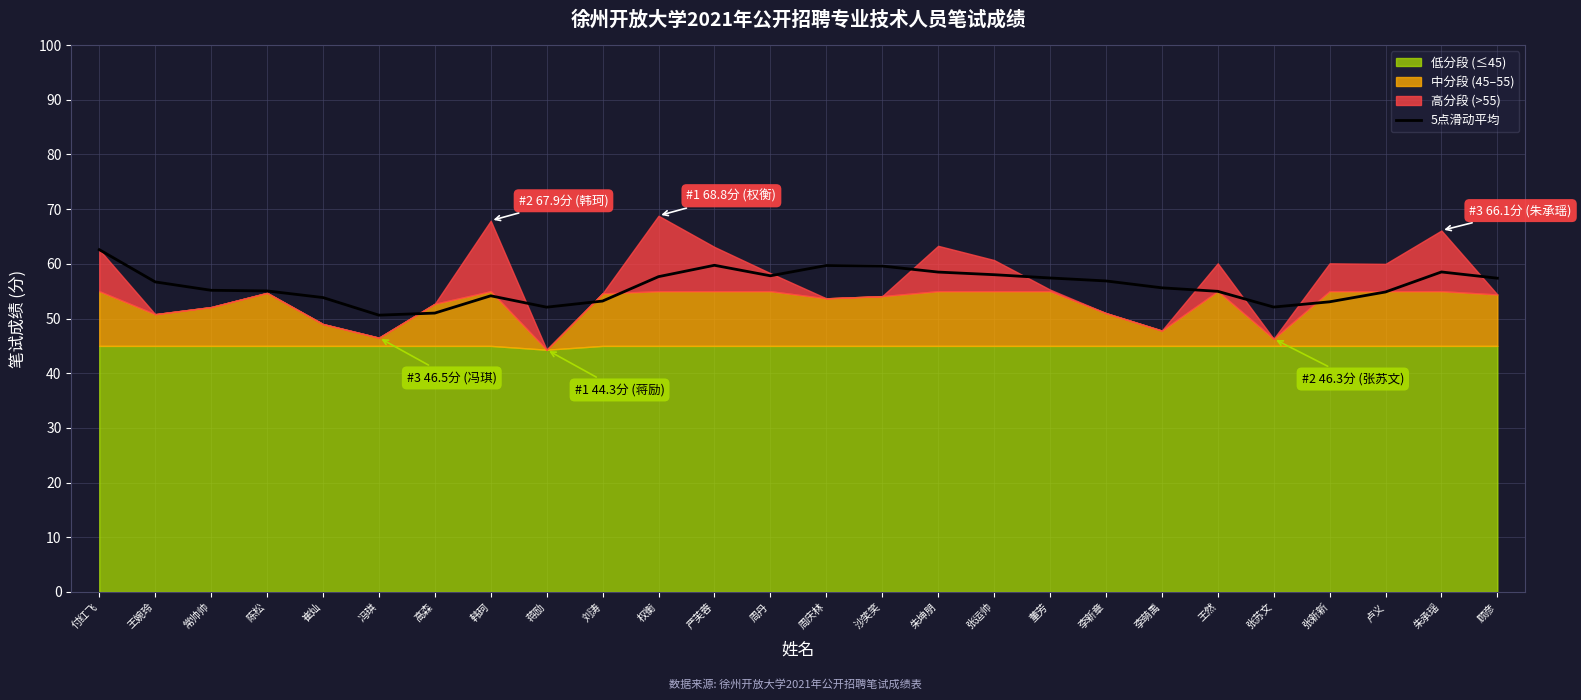

What is the difference between the maximum and minimum values?

12.0